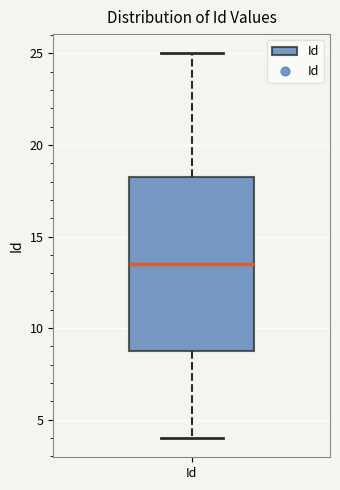

Where does the median line of the box for Id sit on the y-axis? The values are not printed on the chart, so give them approximately, as read against the axis.

13.5